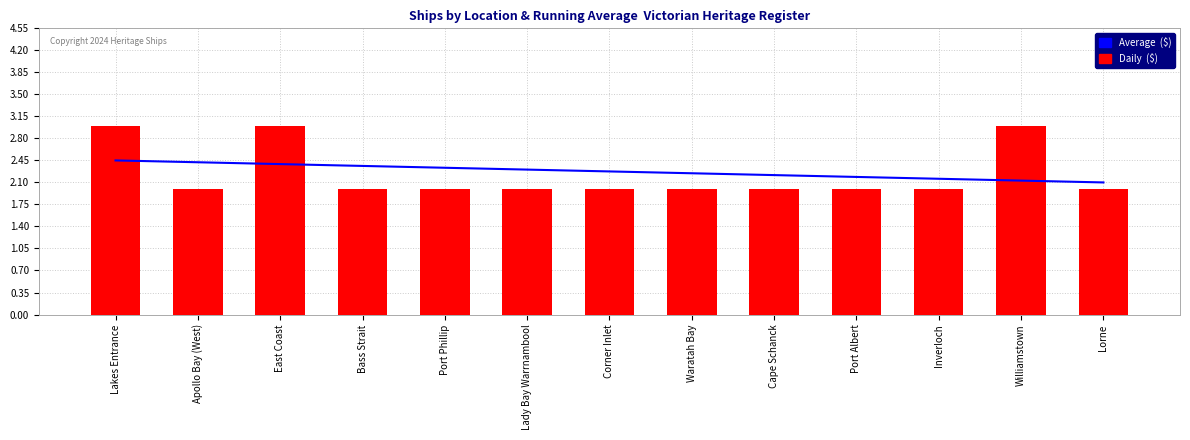

What are all the series names shown in the legend?

Average ($), Daily ($)